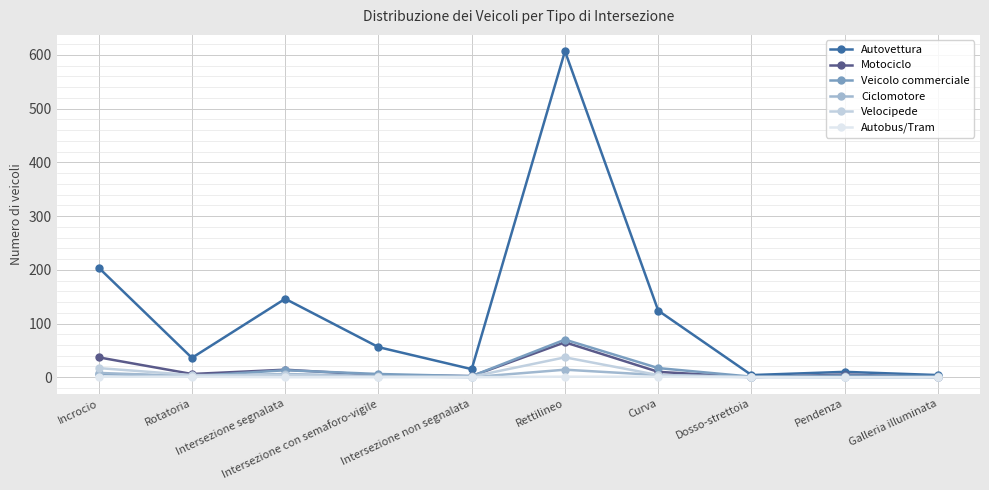

The Autobus/Tram series shows 1 at Curva. True or false?

True